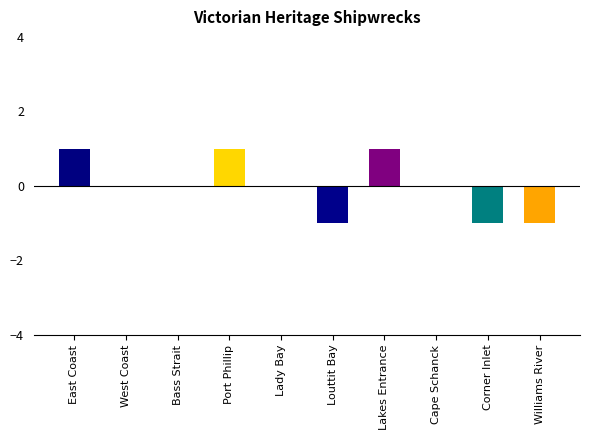

Count the values in the range -1 to 1.

10